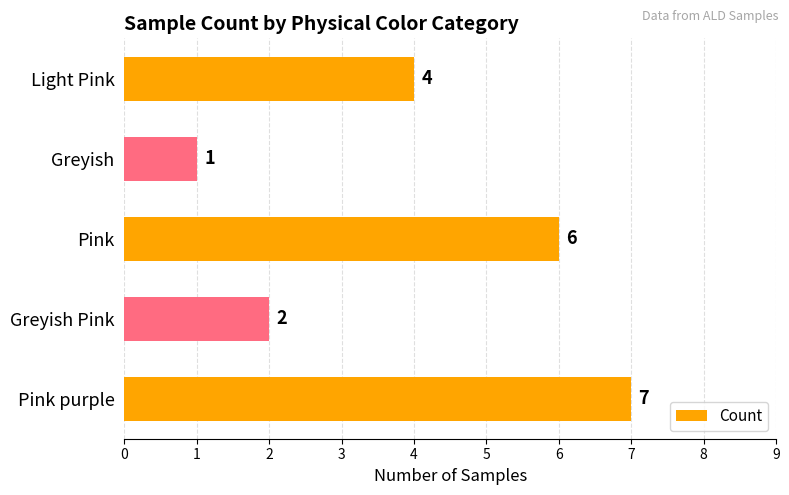

List the labels in order of value, largest first.

Pink purple, Pink, Light Pink, Greyish Pink, Greyish